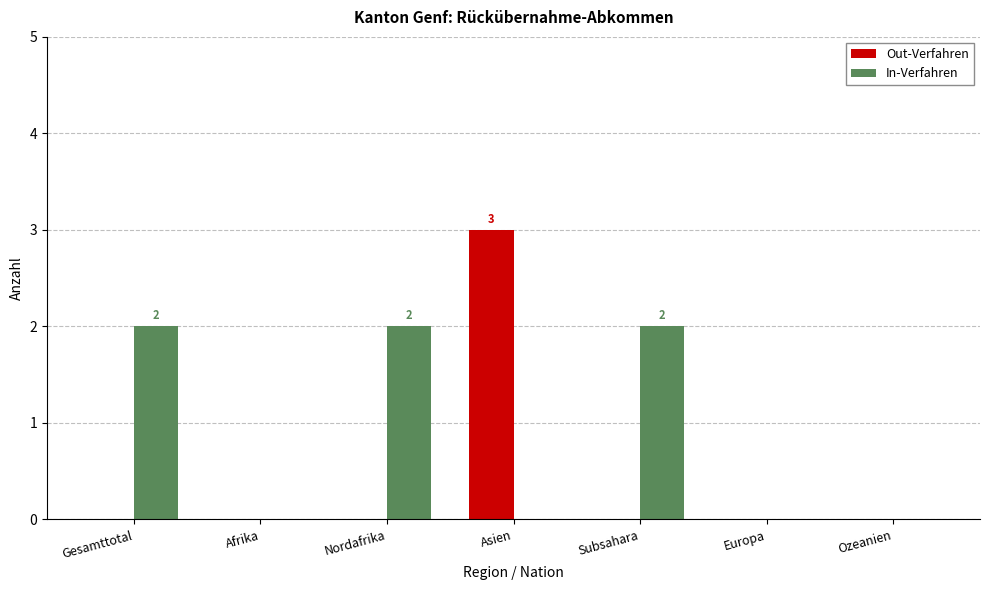

What value does the Out-Verfahren series have at Asien?

3